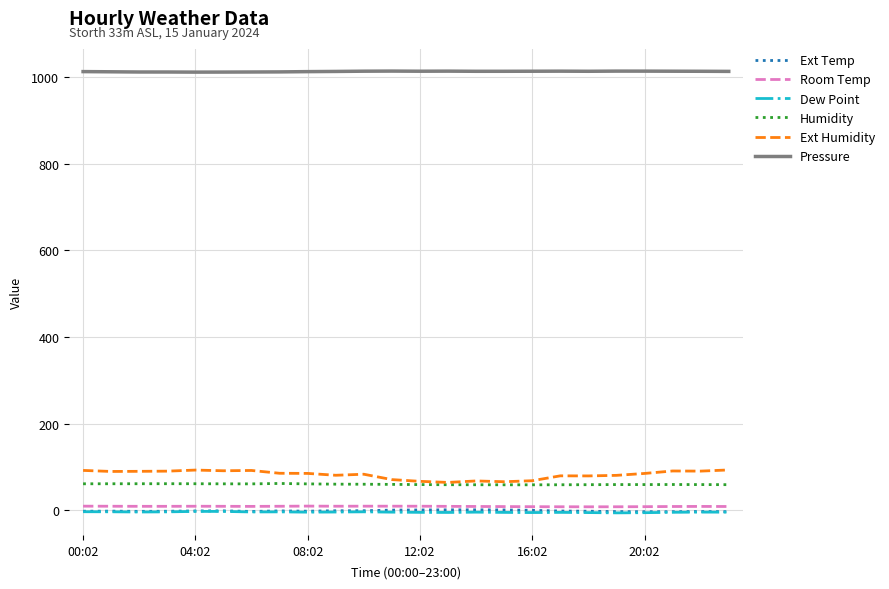

True or false: Room Temp has more than 1 interior local peaks.

True